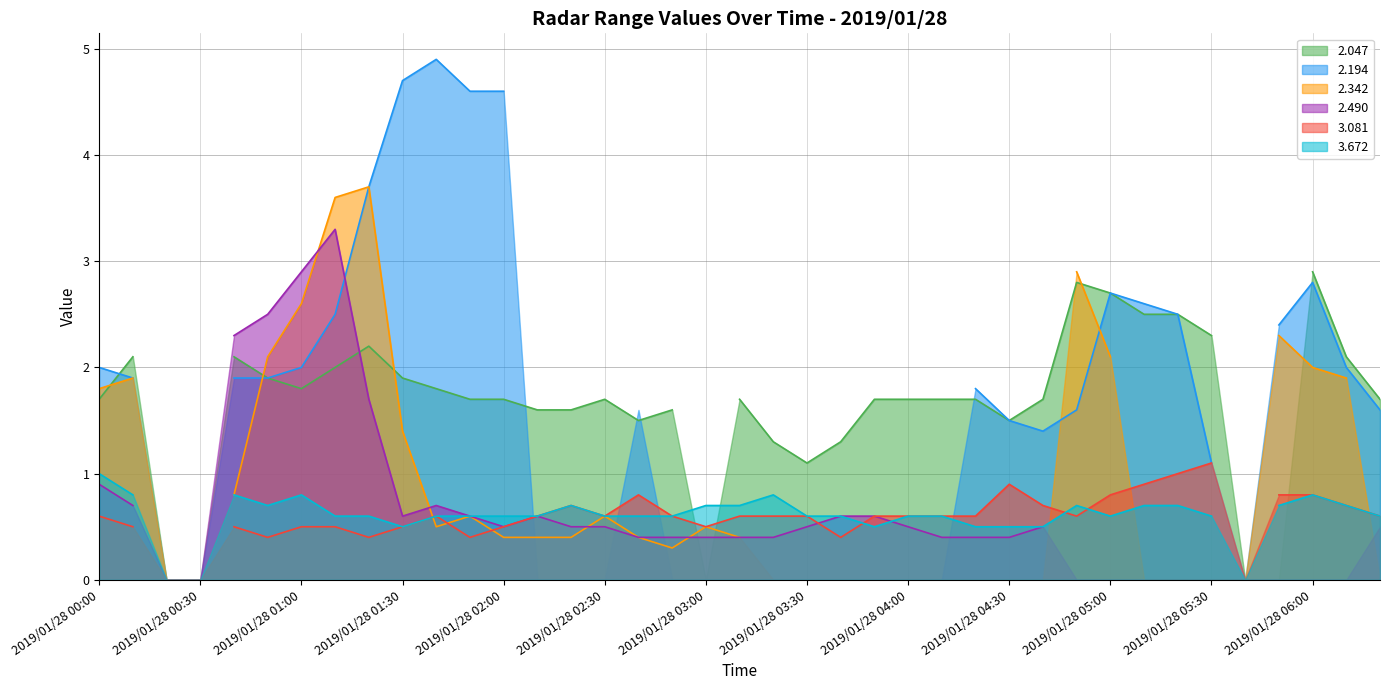

Where is 2.342 nearest to the value 1?

2019/01/28 00:40